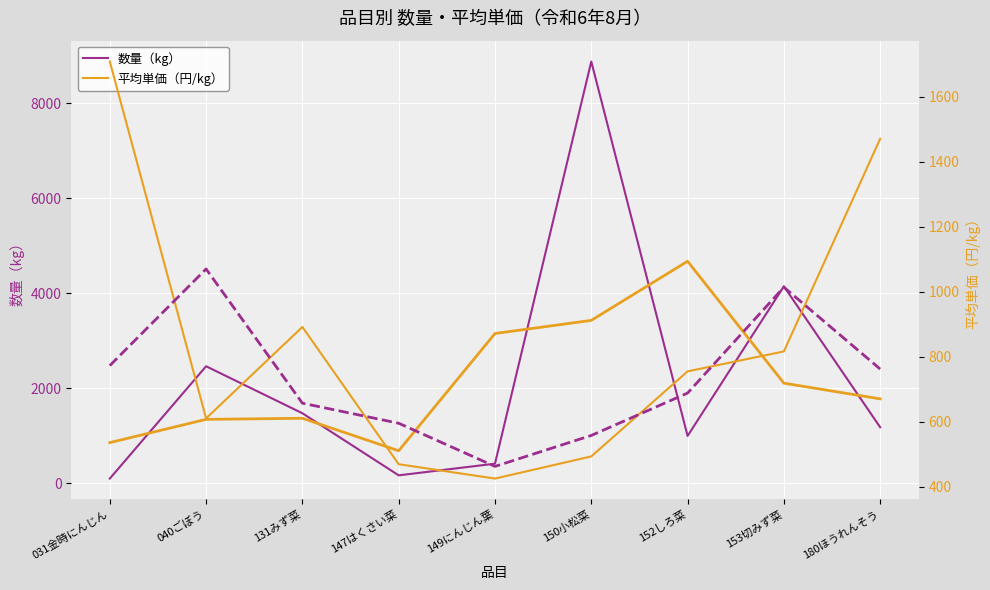

Is the value of 平均単価（円/kg） at 147はくさい菜 greater than the value of 数量（kg） at 180ほうれんそう?

No